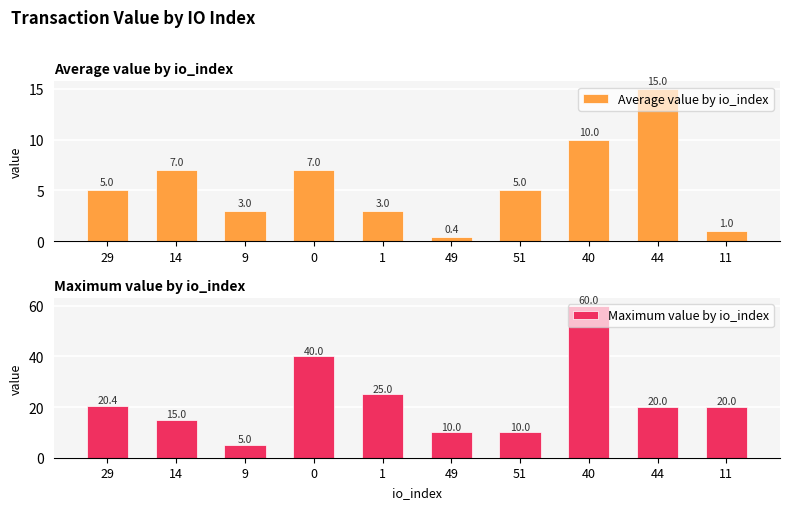

What is the label of the 3rd bar from the left?

9